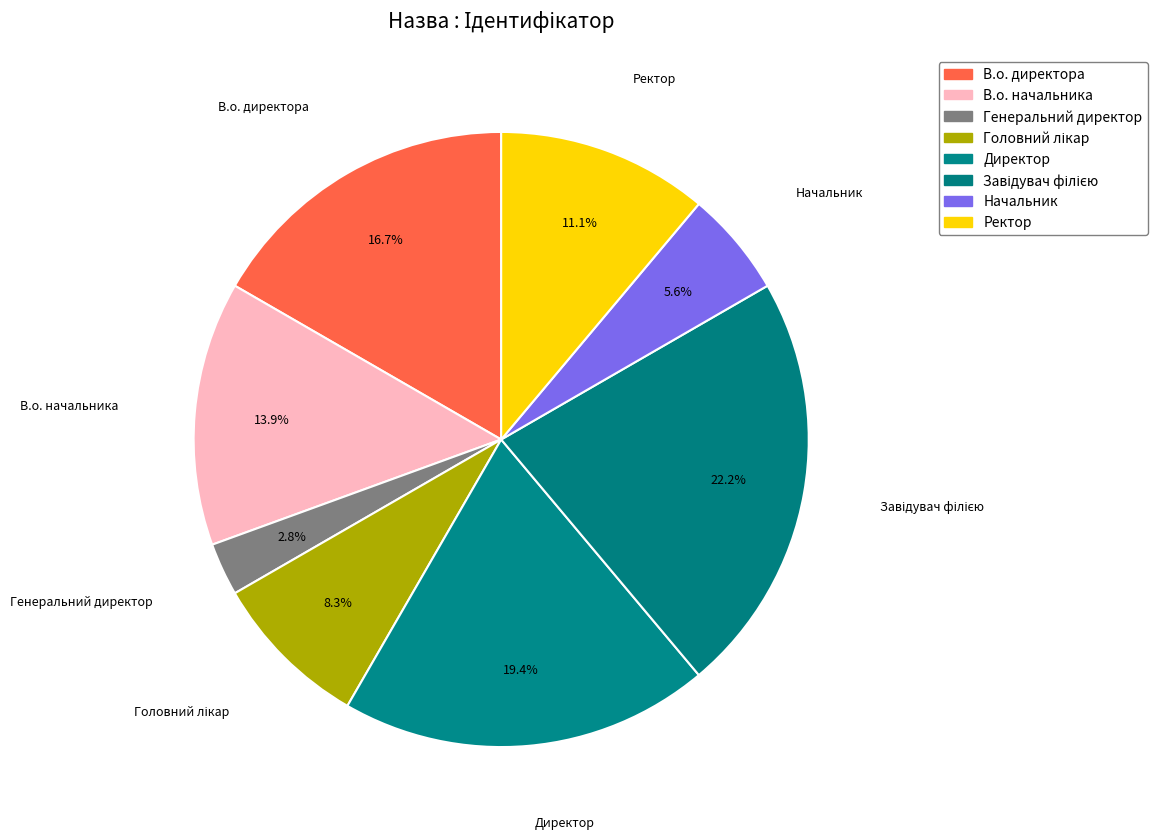

Count the number of slices in the pie.

8